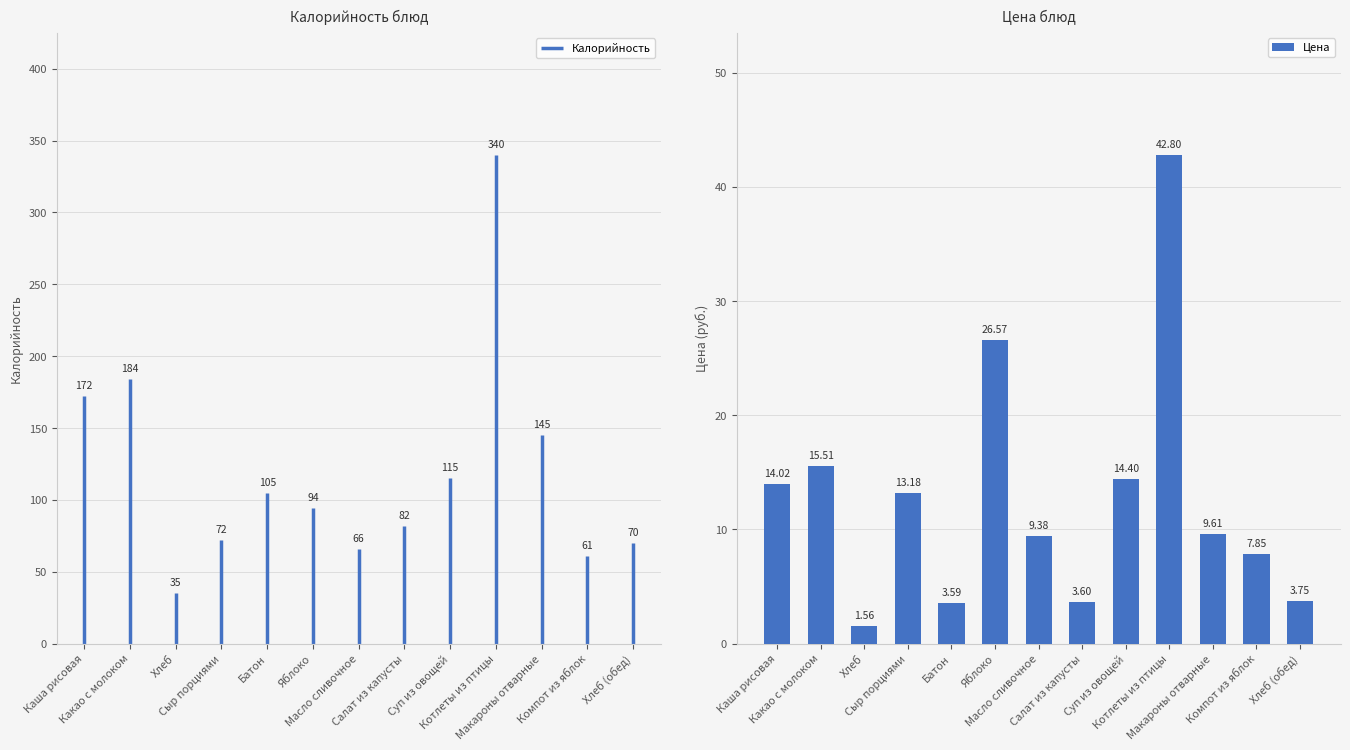

At which label does the data first exceed 9?

Каша рисовая